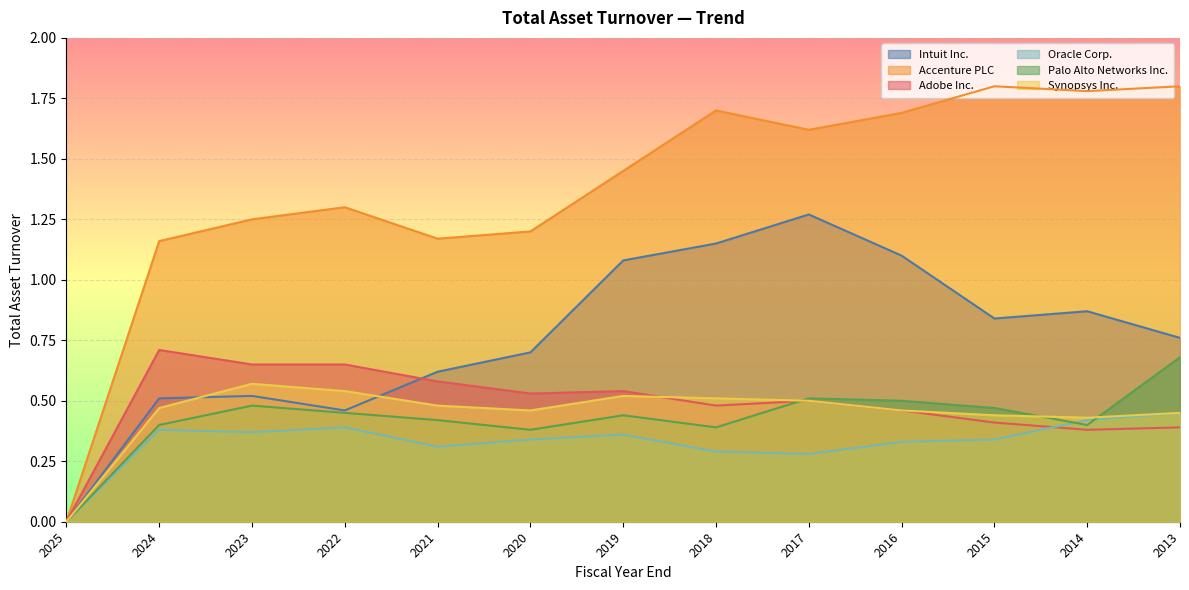

Rank the series at 2013 from highest to lowest value.

Accenture PLC, Intuit Inc., Palo Alto Networks Inc., Oracle Corp., Synopsys Inc., Adobe Inc.